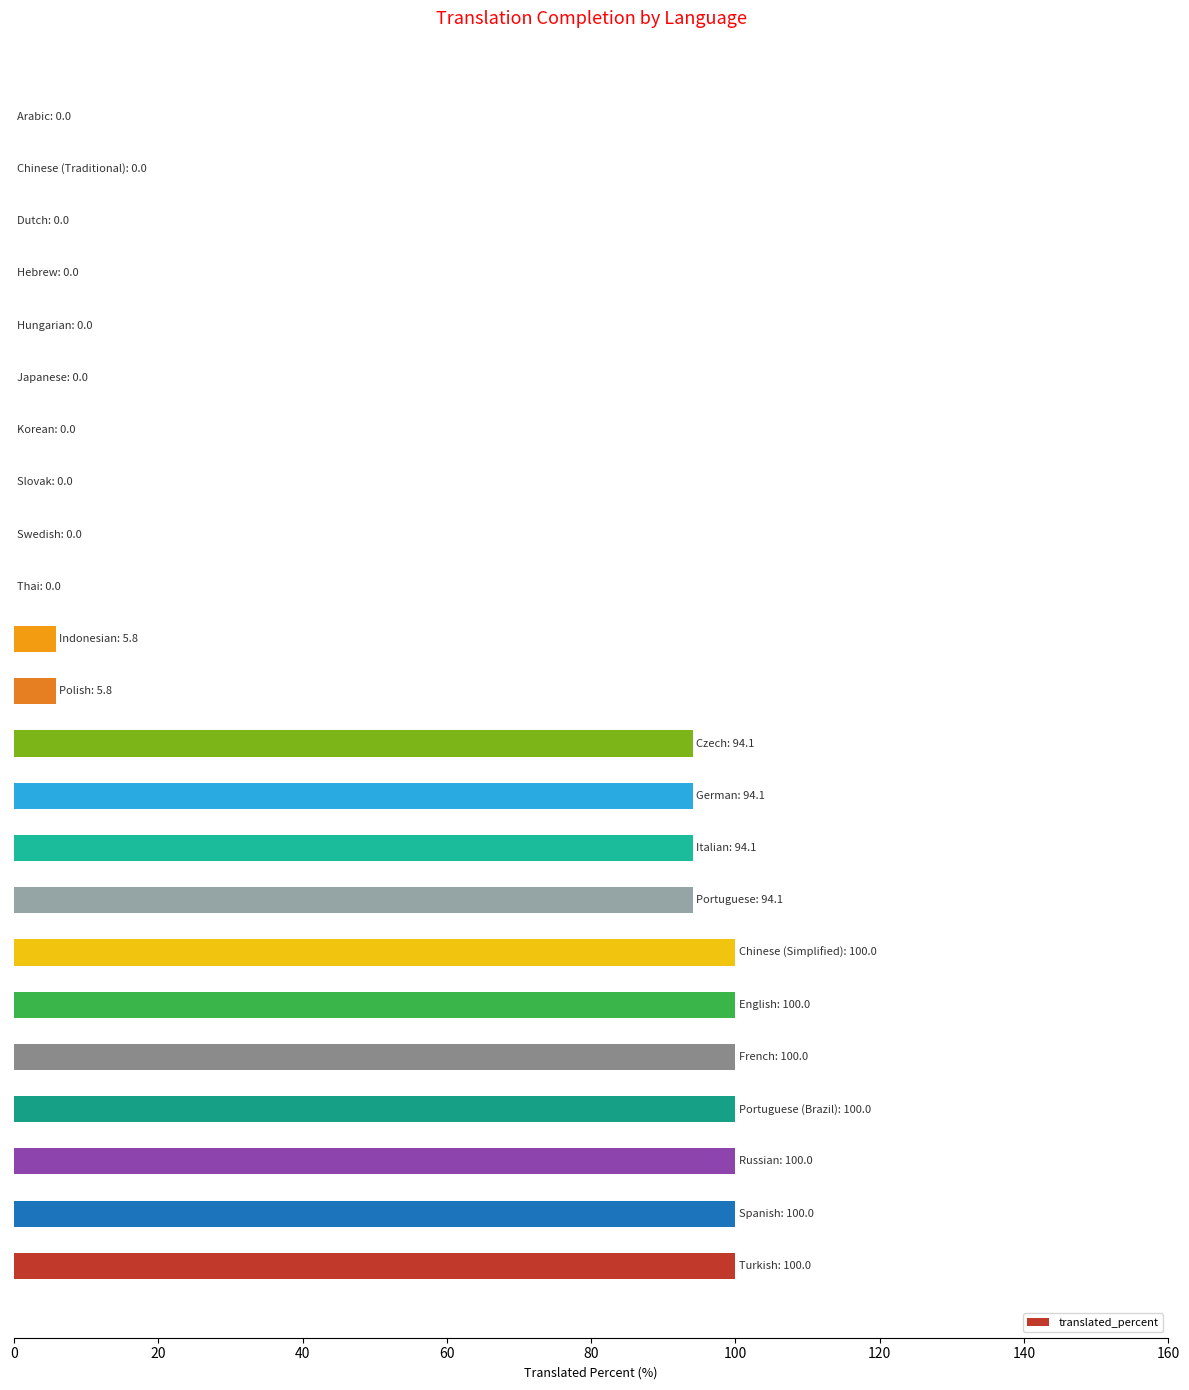

What is the sum of all values?

1088.0